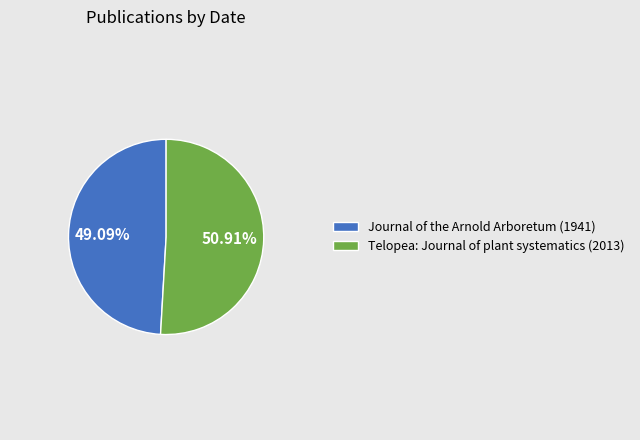

What is the ratio of the value at Telopea: Journal of plant systematics (2013) to the value at Journal of the Arnold Arboretum (1941)?

1.0